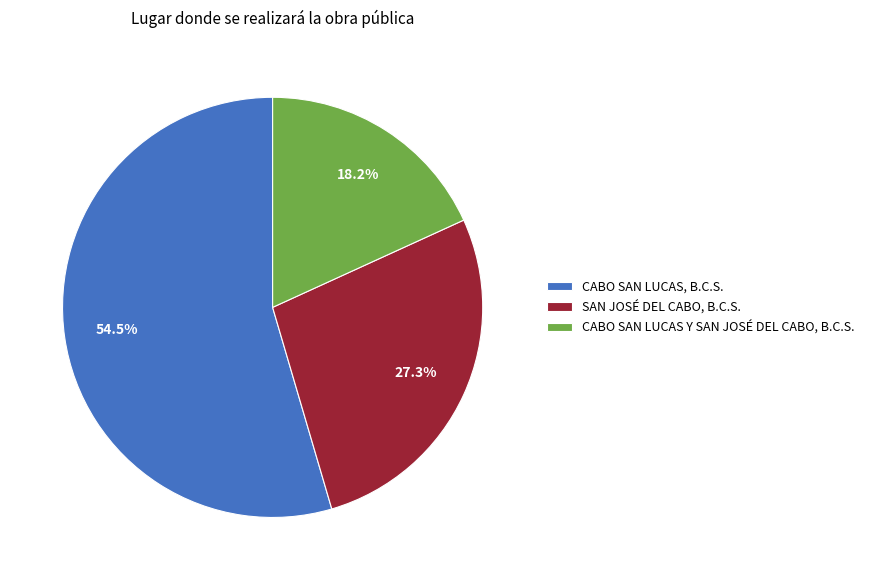

What percentage is the CABO SAN LUCAS Y SAN JOSÉ DEL CABO, B.C.S. slice, to the nearest percent?

18%